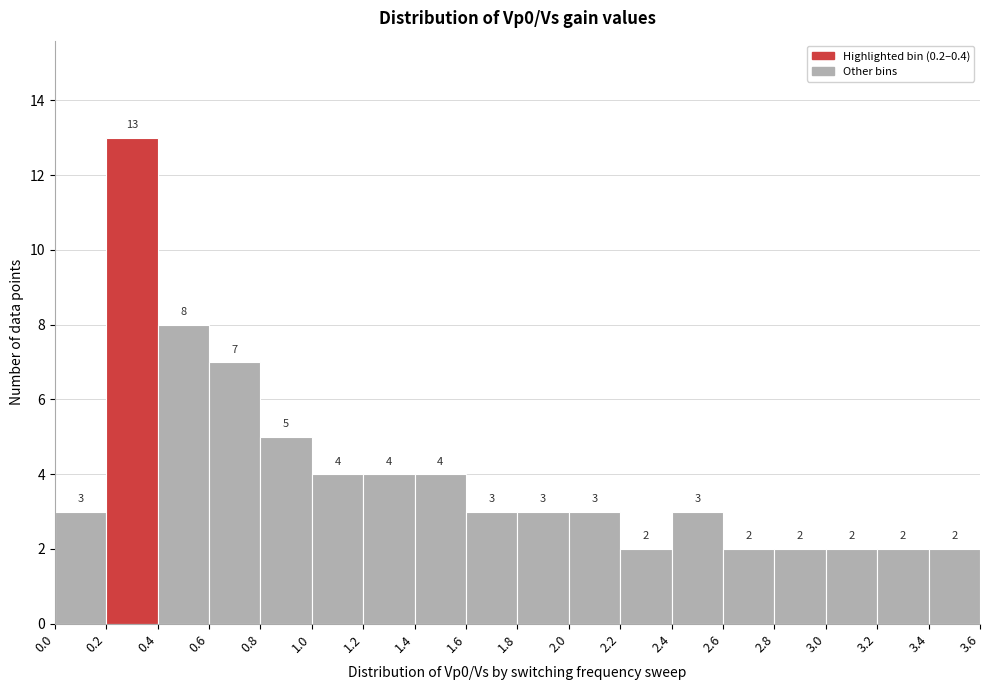

Reading left to right, list every bar in this chart as the range it spans on the x-axis followed by its height.

0.0 to 0.2: 3
0.2 to 0.4: 13
0.4 to 0.6: 8
0.6 to 0.8: 7
0.8 to 1.0: 5
1.0 to 1.2: 4
1.2 to 1.4: 4
1.4 to 1.6: 4
1.6 to 1.8: 3
1.8 to 2.0: 3
2.0 to 2.2: 3
2.2 to 2.4: 2
2.4 to 2.6: 3
2.6 to 2.8: 2
2.8 to 3.0: 2
3.0 to 3.2: 2
3.2 to 3.4: 2
3.4 to 3.6: 2